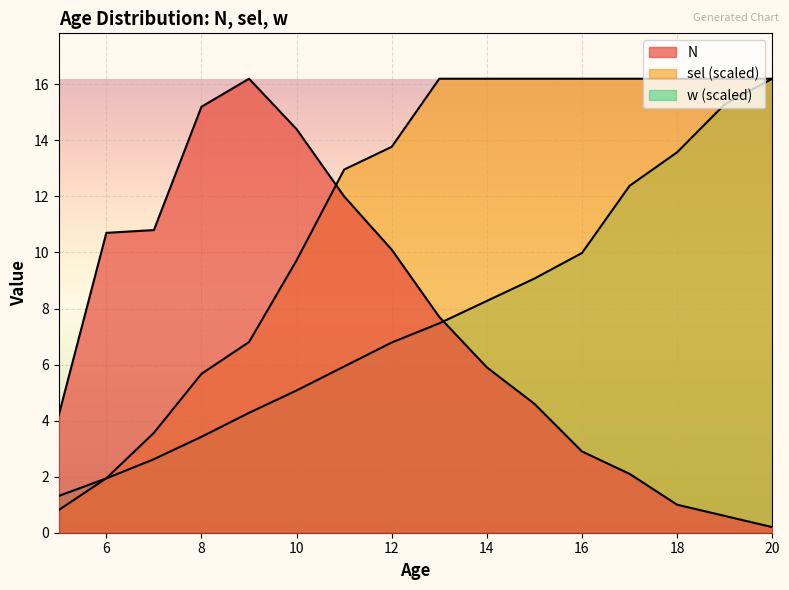

What is the maximum value for sel?

16.2